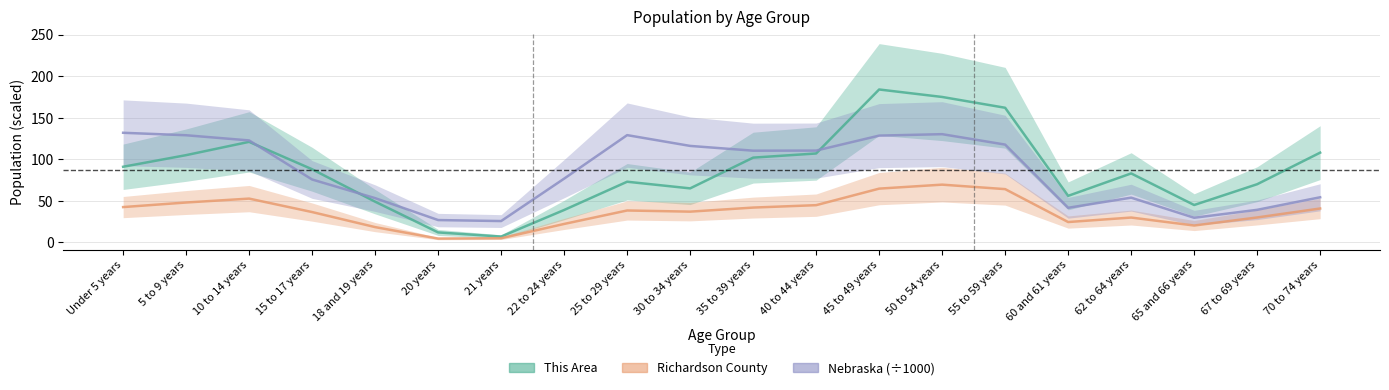

True or false: This Area has a value of 168.2 at 5 to 9 years.

False